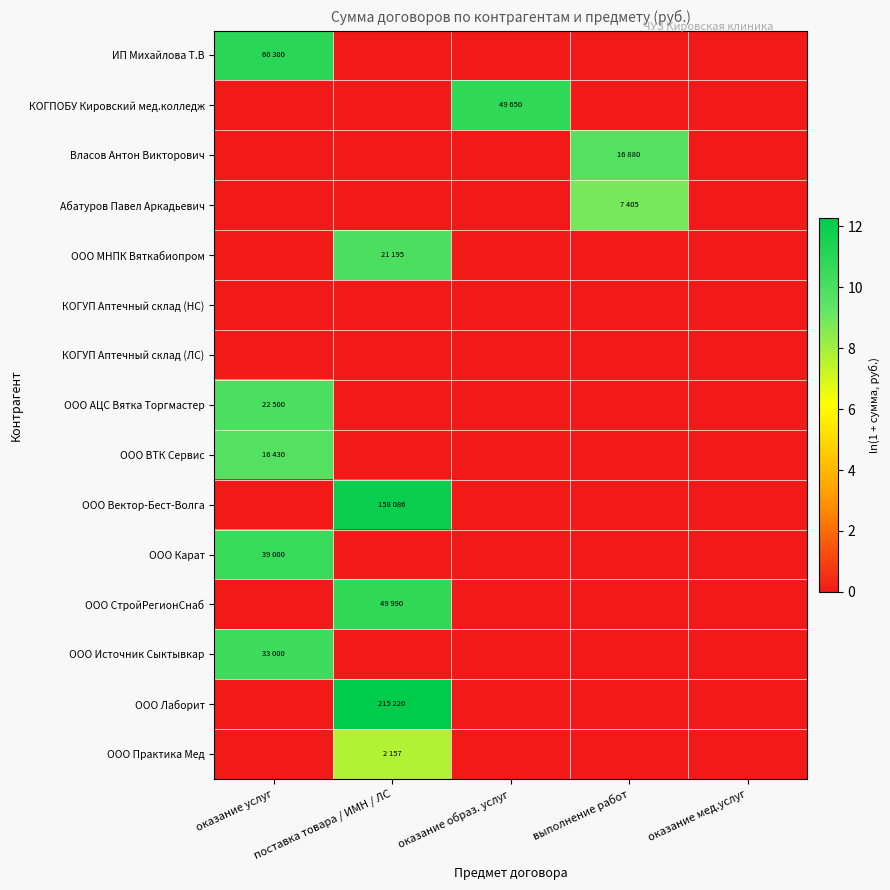

At which category is the sum across all series the highest?

поставка товара / ИМН / ЛС